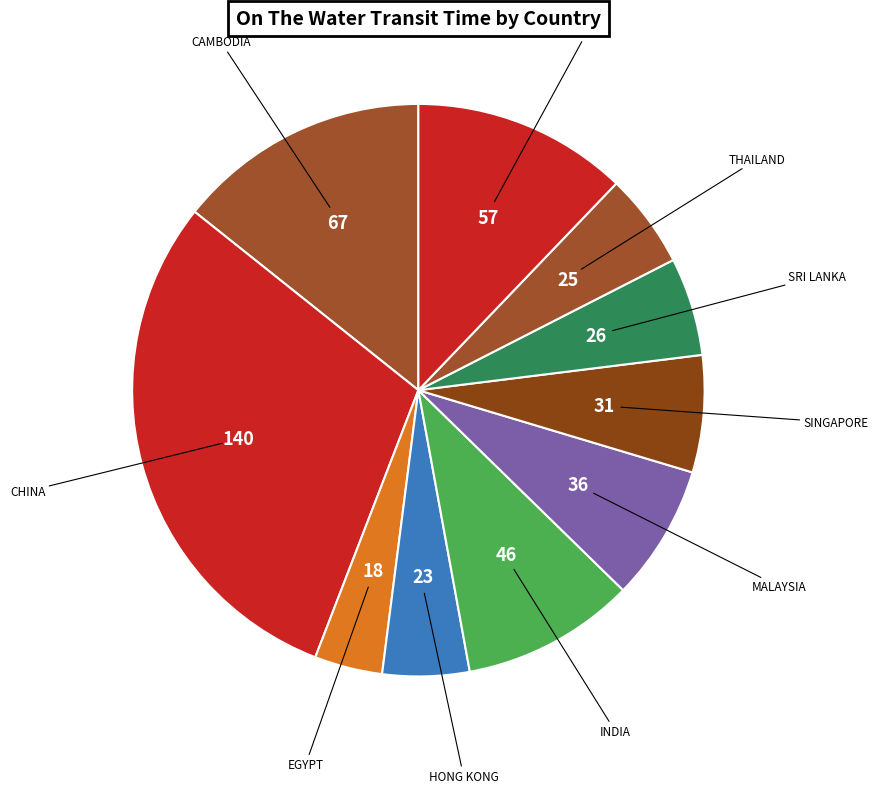

Is there a majority slice in this chart?

No